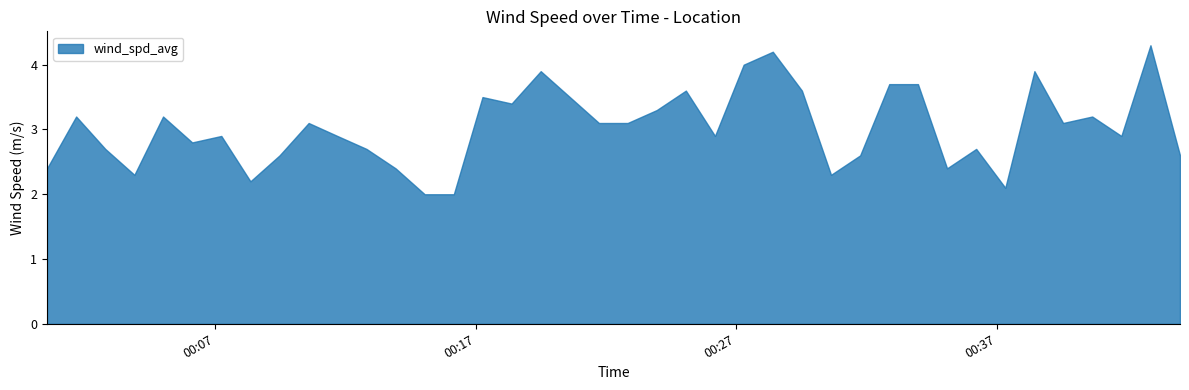

What is the label of the 19th point from the right?

2021-10-05T00:23:57Z